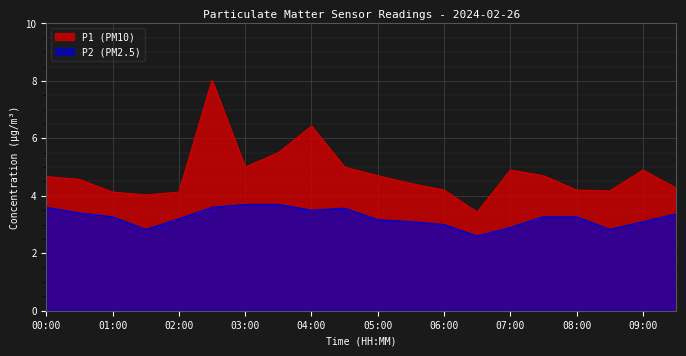

How many distinct data groups are displayed?

2